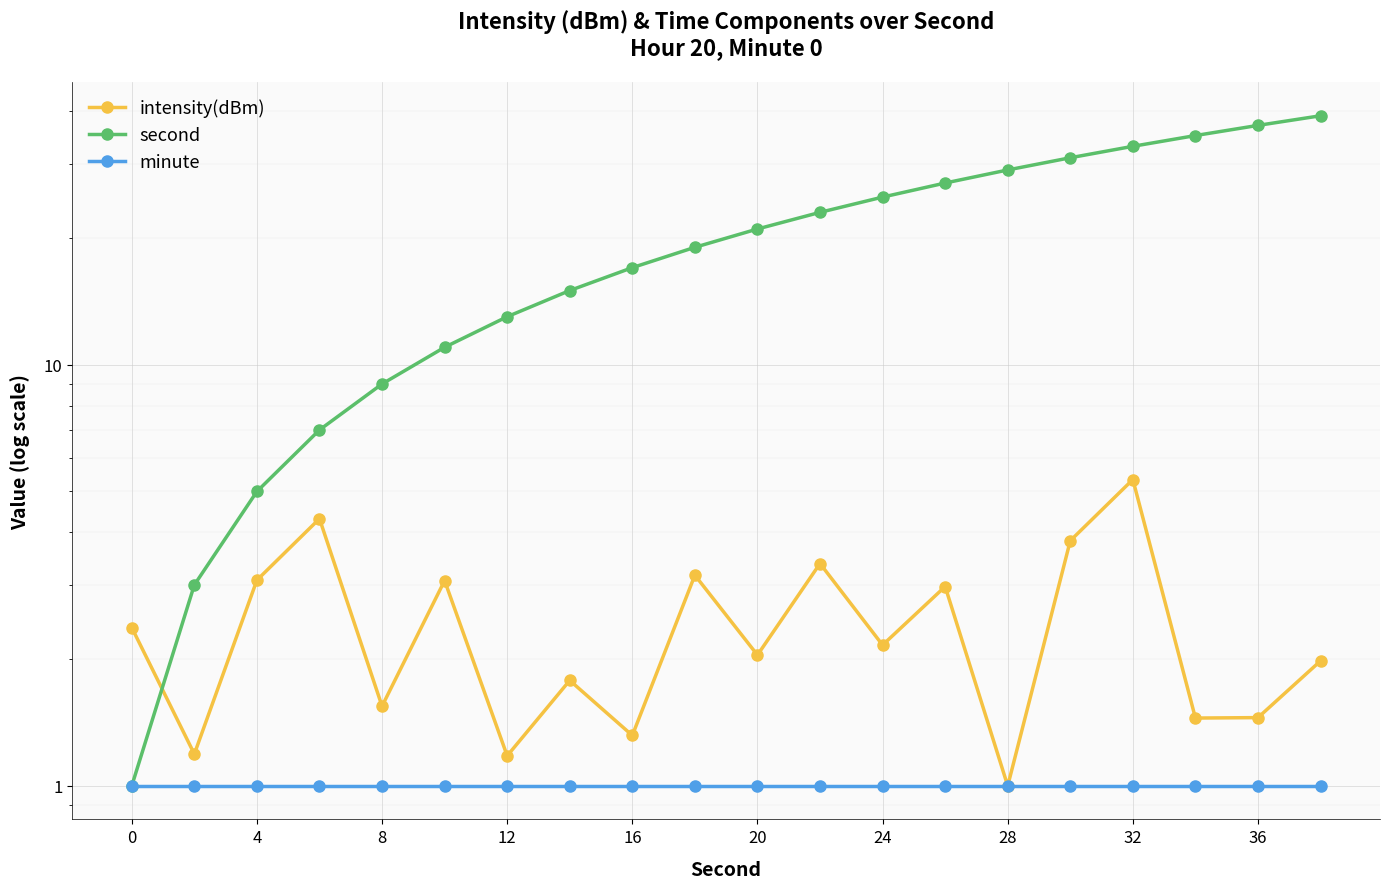

True or false: minute has more than 1 interior local peaks.

False